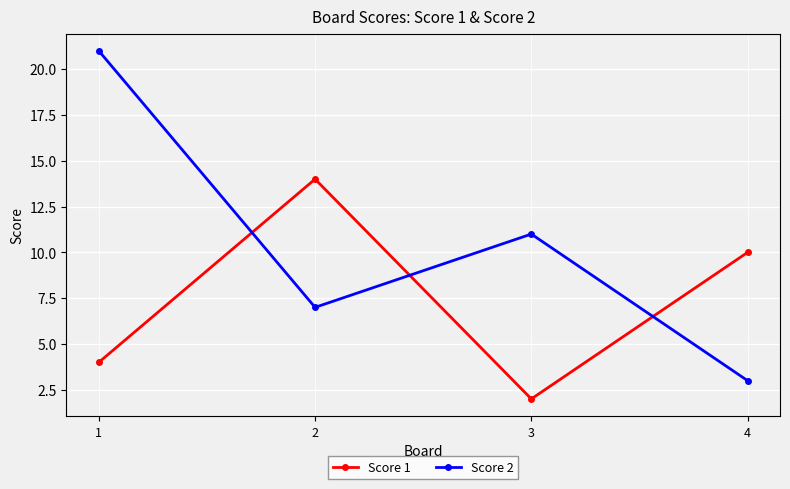

Rank the series by their average value, from lowest to highest.

Score 1, Score 2